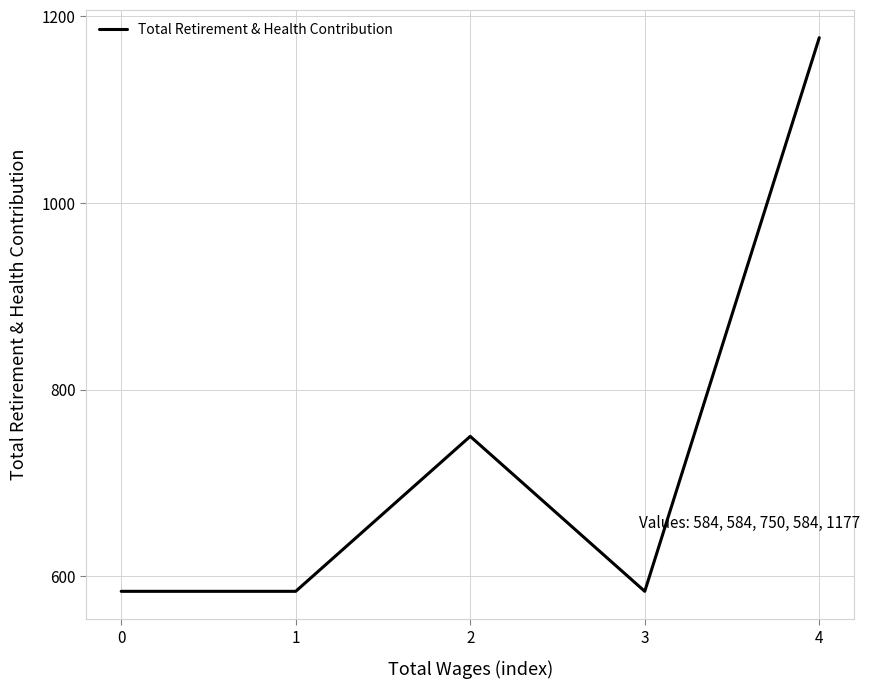

The value at 3 is 867. True or false?

False